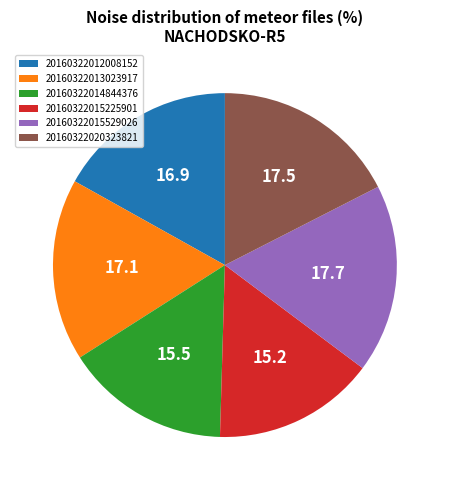

Does 20160322015225901 account for over 50% of the chart?

No